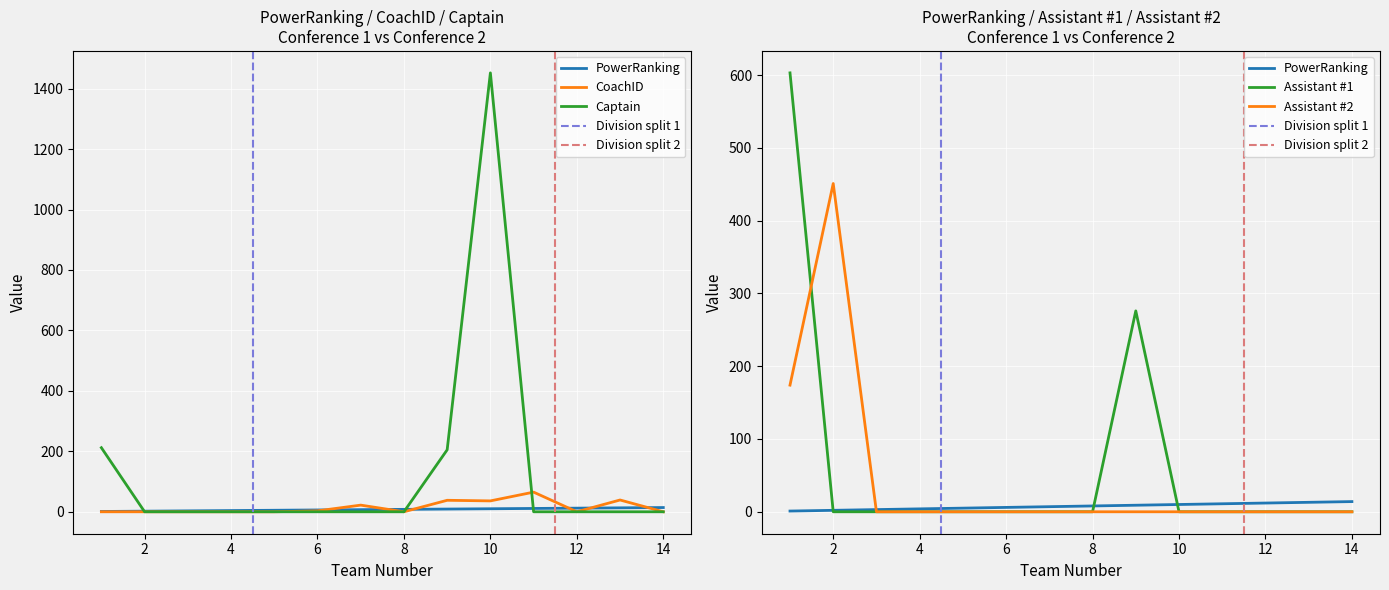

Does the chart display data point markers on the line(s)?

No